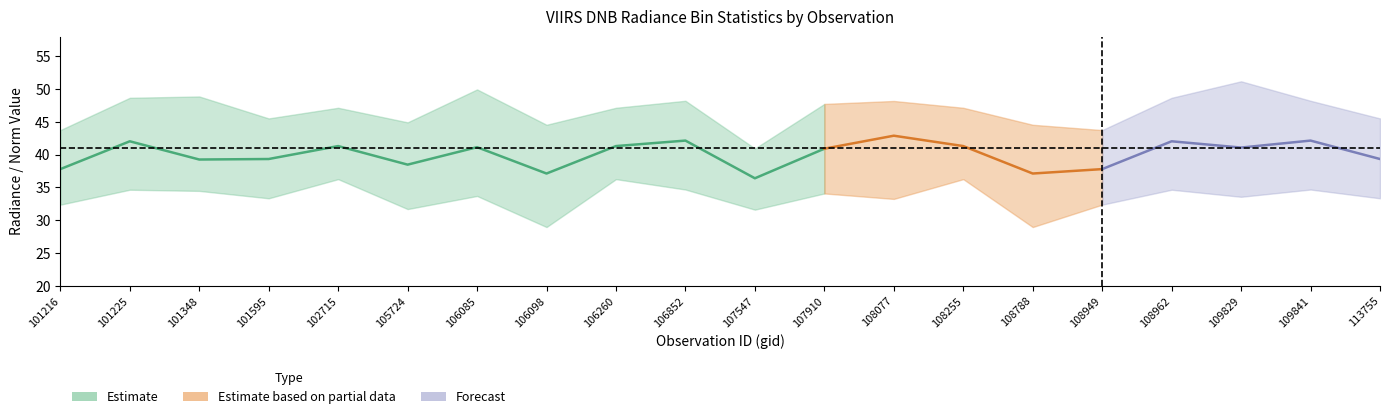

What is the difference between the maximum and minimum values in the rade9_bin_1q series?

7.3